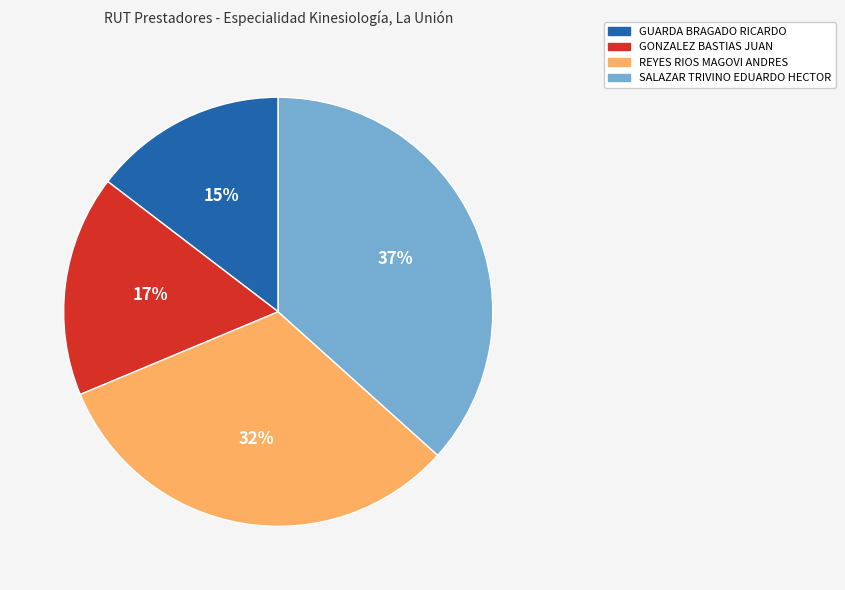

Is it true that GONZALEZ BASTIAS JUAN is 31% of the pie?

False